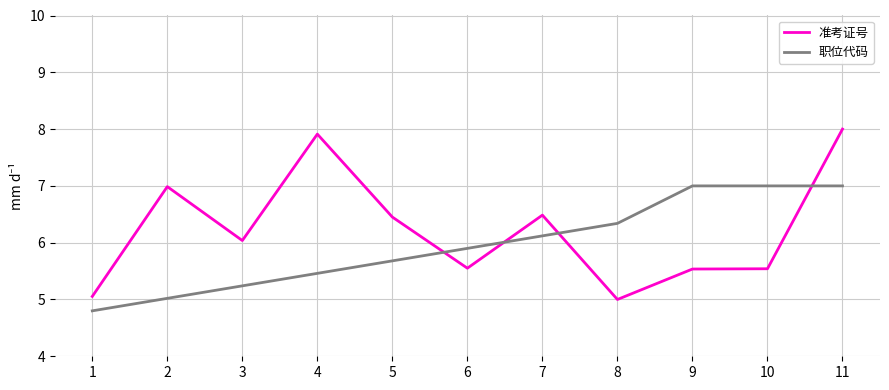

What is the difference between the 准考证号 values at 9 and 1?

0.5